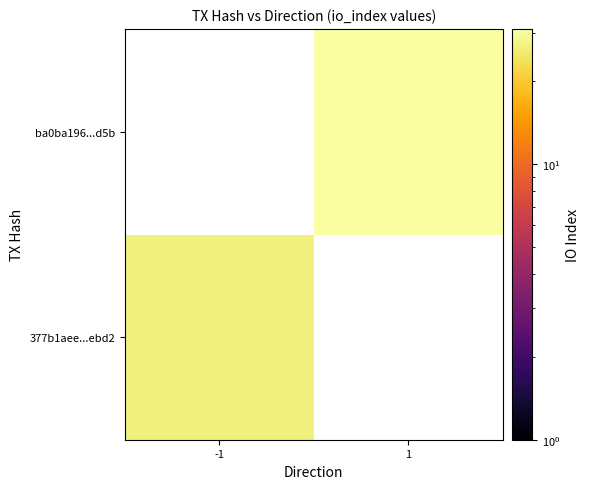

List the labels in order of ba0ba196...d5b value, largest first.

-1, 1